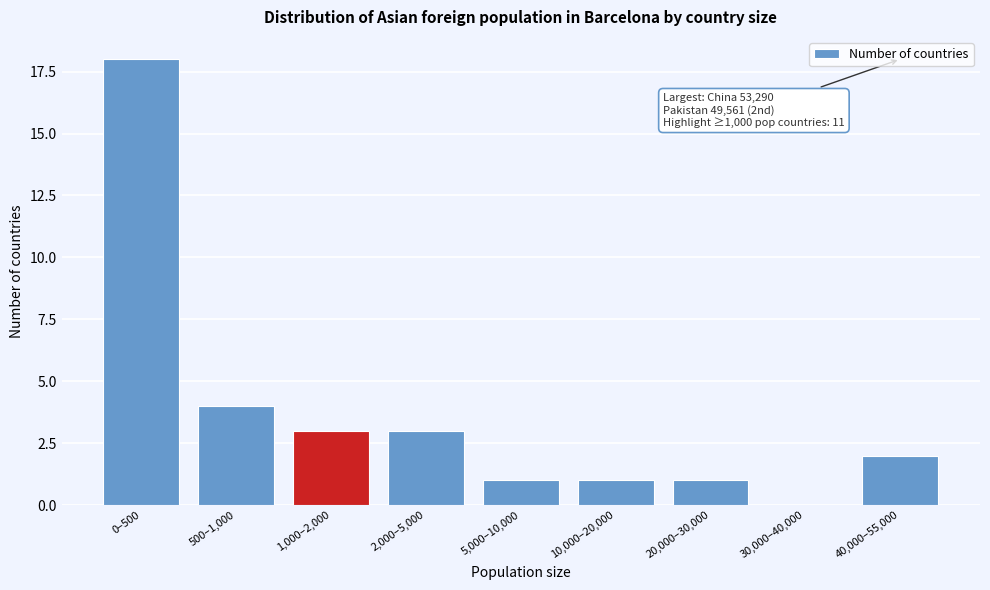

Reading right to left, extract all data points from this chart.

40,000–55,000=2	30,000–40,000=0	20,000–30,000=1	10,000–20,000=1	5,000–10,000=1	2,000–5,000=3	1,000–2,000=3	500–1,000=4	0–500=18